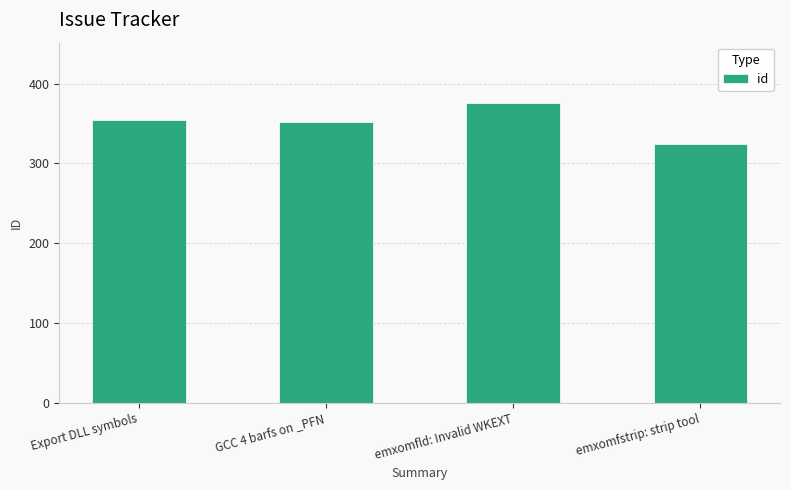

Which category has the lowest value across all series?

emxomfstrip: strip tool